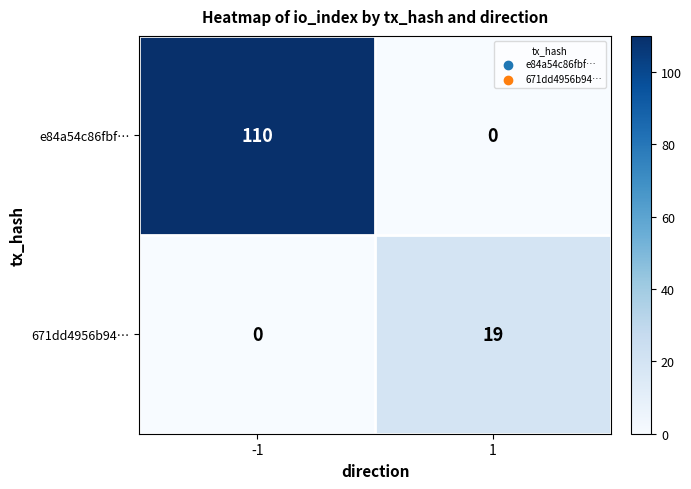

Which series has the largest range (max minus min)?

e84a54c86fbf…